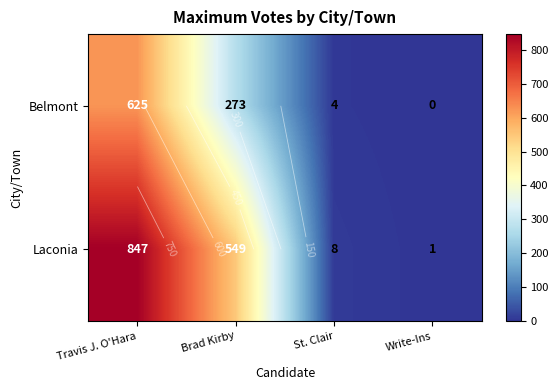

At how many categories does at least one series exceed 412?

2